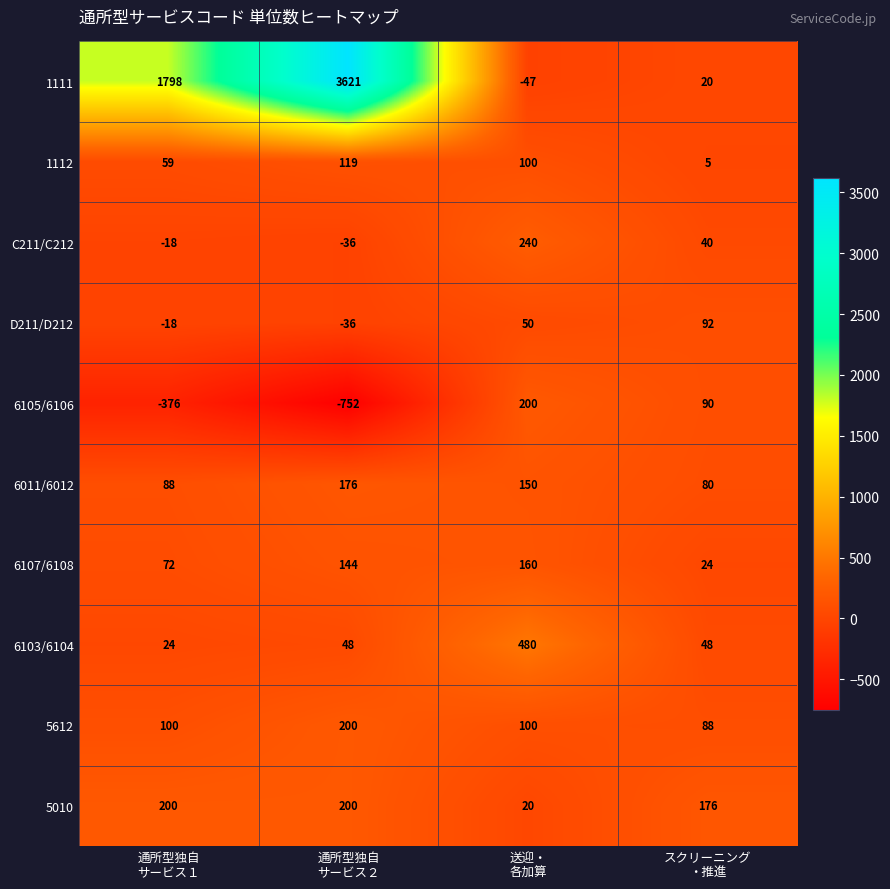

Which series has the widest spread of values?

1111